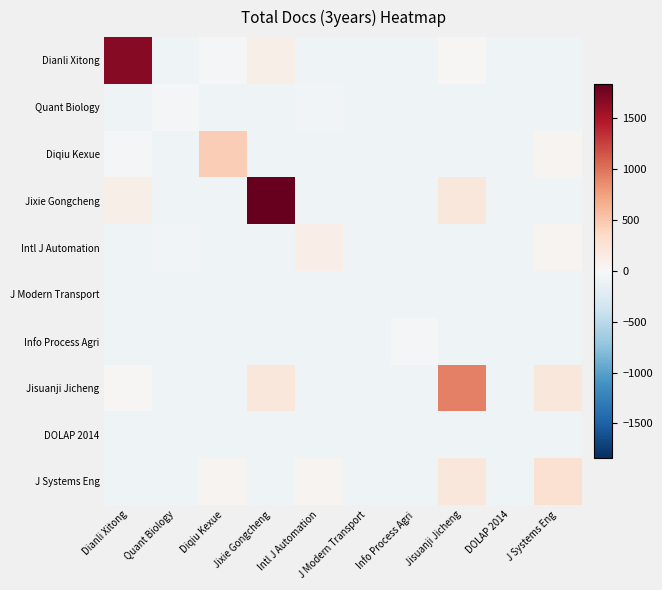

Reading left to right, extract all data points from this chart.

Dianli Xitong: Dianli Xitong=1676.2	Quant Biology=-83.8	Diqiu Kexue=-29.8	Jixie Gongcheng=108.2	Intl J Automation=-83.8	J Modern Transport=-83.8	Info Process Agri=-83.8	Jisuanji Jicheng=23.2	DOLAP 2014=-83.8	J Systems Eng=-83.8
Quant Biology: Dianli Xitong=-83.8	Quant Biology=-22.8	Diqiu Kexue=-83.8	Jixie Gongcheng=-83.8	Intl J Automation=-47.8	J Modern Transport=-83.8	Info Process Agri=-83.8	Jisuanji Jicheng=-83.8	DOLAP 2014=-83.8	J Systems Eng=-83.8
Diqiu Kexue: Dianli Xitong=-29.8	Quant Biology=-83.8	Diqiu Kexue=456.2	Jixie Gongcheng=-83.8	Intl J Automation=-83.8	J Modern Transport=-83.8	Info Process Agri=-83.8	Jisuanji Jicheng=-83.8	DOLAP 2014=-83.8	J Systems Eng=43.2
Jixie Gongcheng: Dianli Xitong=108.2	Quant Biology=-83.8	Diqiu Kexue=-83.8	Jixie Gongcheng=1840.2	Intl J Automation=-83.8	J Modern Transport=-83.8	Info Process Agri=-83.8	Jisuanji Jicheng=206.2	DOLAP 2014=-83.8	J Systems Eng=-83.8
Intl J Automation: Dianli Xitong=-83.8	Quant Biology=-47.8	Diqiu Kexue=-83.8	Jixie Gongcheng=-83.8	Intl J Automation=128.2	J Modern Transport=-83.8	Info Process Agri=-83.8	Jisuanji Jicheng=-83.8	DOLAP 2014=-83.8	J Systems Eng=43.2
J Modern Transport: Dianli Xitong=-83.8	Quant Biology=-83.8	Diqiu Kexue=-83.8	Jixie Gongcheng=-83.8	Intl J Automation=-83.8	J Modern Transport=-83.8	Info Process Agri=-83.8	Jisuanji Jicheng=-83.8	DOLAP 2014=-83.8	J Systems Eng=-83.8
Info Process Agri: Dianli Xitong=-83.8	Quant Biology=-83.8	Diqiu Kexue=-83.8	Jixie Gongcheng=-83.8	Intl J Automation=-83.8	J Modern Transport=-83.8	Info Process Agri=-19.8	Jisuanji Jicheng=-83.8	DOLAP 2014=-83.8	J Systems Eng=-83.8
Jisuanji Jicheng: Dianli Xitong=23.2	Quant Biology=-83.8	Diqiu Kexue=-83.8	Jixie Gongcheng=206.2	Intl J Automation=-83.8	J Modern Transport=-83.8	Info Process Agri=-83.8	Jisuanji Jicheng=923.2	DOLAP 2014=-83.8	J Systems Eng=206.2
DOLAP 2014: Dianli Xitong=-83.8	Quant Biology=-83.8	Diqiu Kexue=-83.8	Jixie Gongcheng=-83.8	Intl J Automation=-83.8	J Modern Transport=-83.8	Info Process Agri=-83.8	Jisuanji Jicheng=-83.8	DOLAP 2014=-83.8	J Systems Eng=-83.8
J Systems Eng: Dianli Xitong=-83.8	Quant Biology=-83.8	Diqiu Kexue=43.2	Jixie Gongcheng=-83.8	Intl J Automation=43.2	J Modern Transport=-83.8	Info Process Agri=-83.8	Jisuanji Jicheng=206.2	DOLAP 2014=-83.8	J Systems Eng=280.2